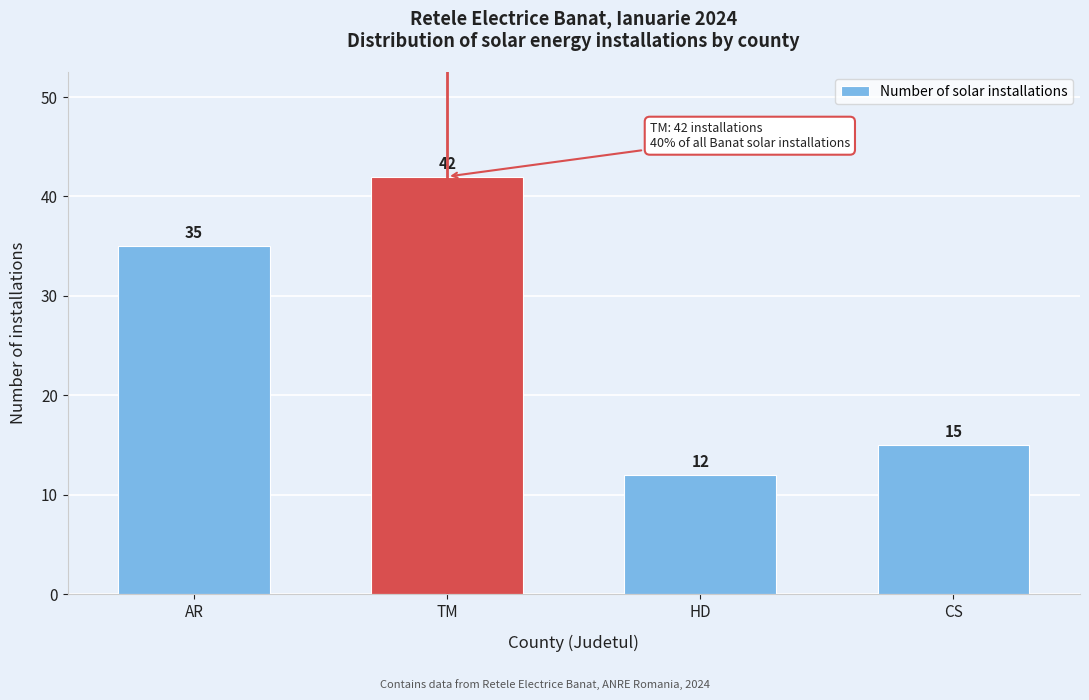

Reading left to right, list all the values displayed in this chart.

35	42	12	15